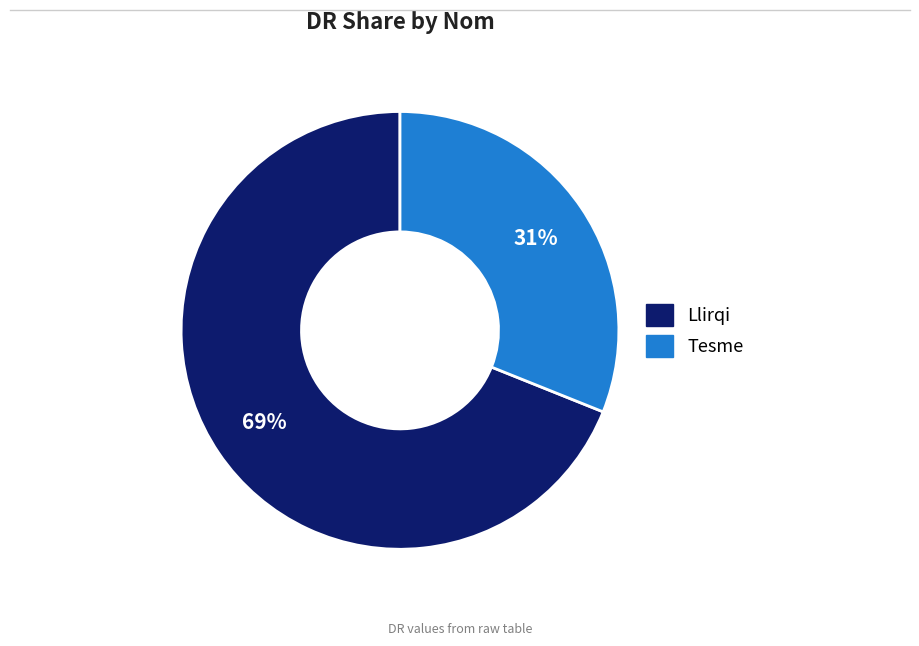

Rank the categories by value from highest to lowest.

Llirqi, Tesme